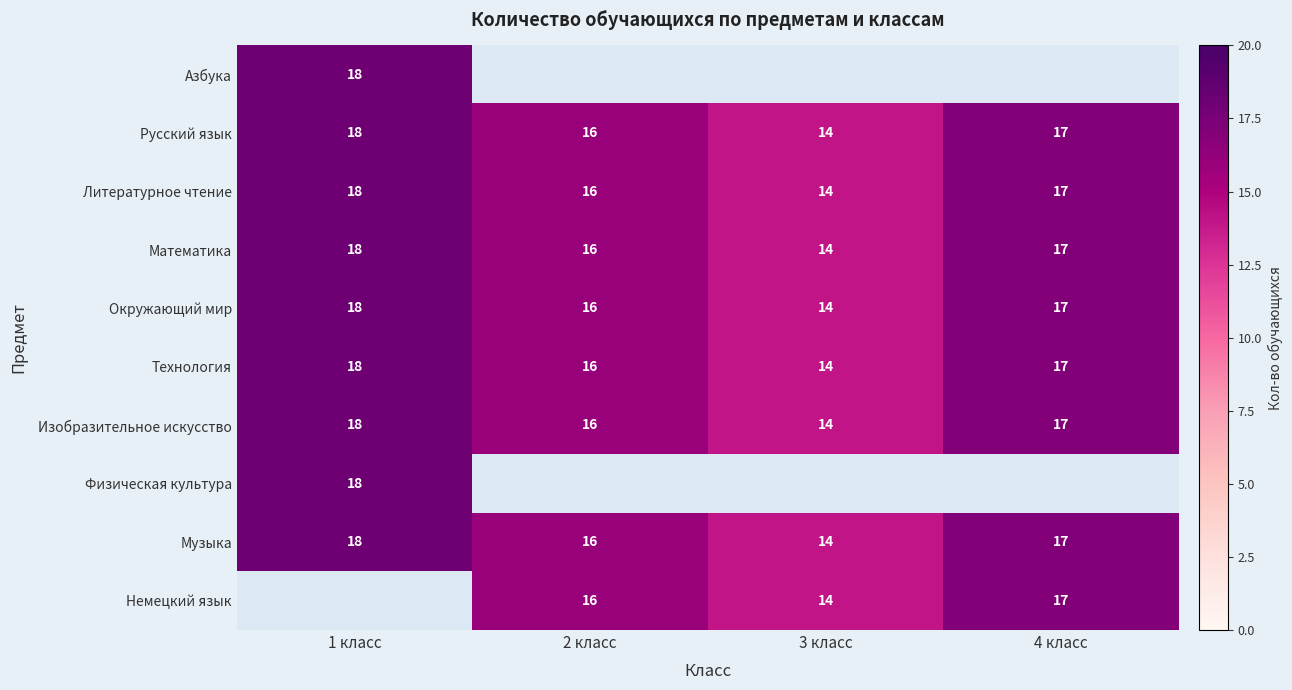

The value of Окружающий мир at 3 класс is 14. True or false?

True